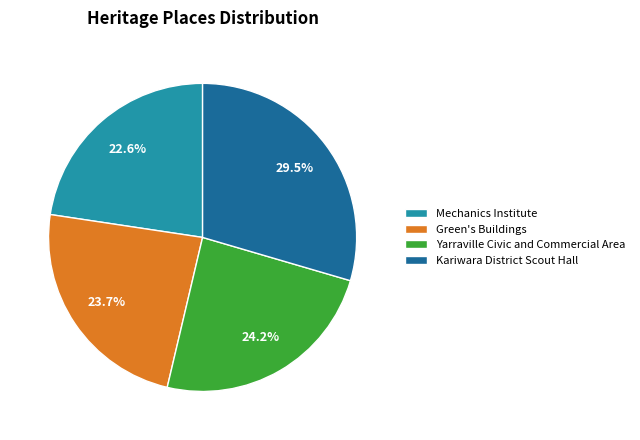

Which has a higher value, Yarraville Civic and Commercial Area or Mechanics Institute?

Yarraville Civic and Commercial Area